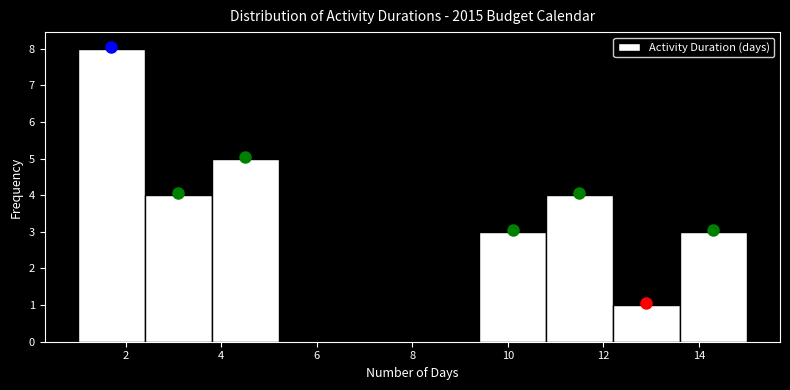

Reading left to right, list every bar in this chart as the range it spans on the x-axis followed by its height. The values are not printed on the chart, so give them approximately, as read against the axis.

1.0 to 2.4: 8
2.4 to 3.8: 4
3.8 to 5.2: 5
5.2 to 6.6: 0
6.6 to 8.0: 0
8.0 to 9.4: 0
9.4 to 10.8: 3
10.8 to 12.2: 4
12.2 to 13.6: 1
13.6 to 15.0: 3